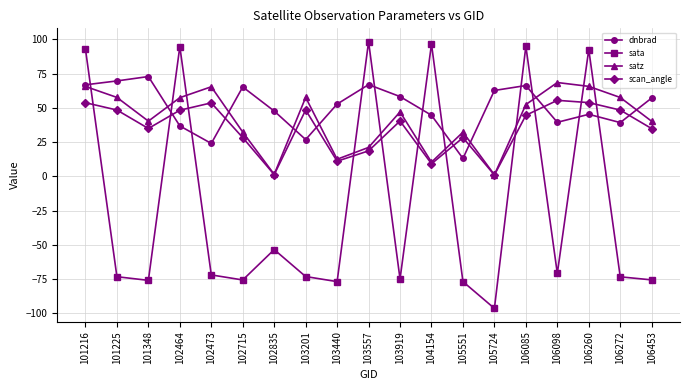

What is the sum of the dnbrad values at 102715 and 104154?

109.8